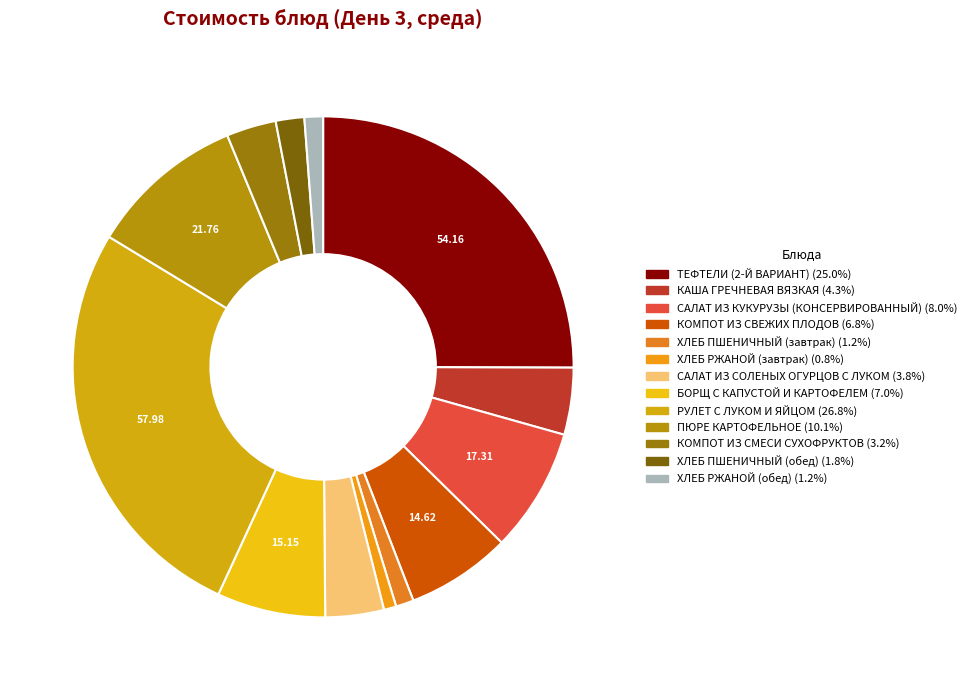

Count the number of slices in the pie.

13